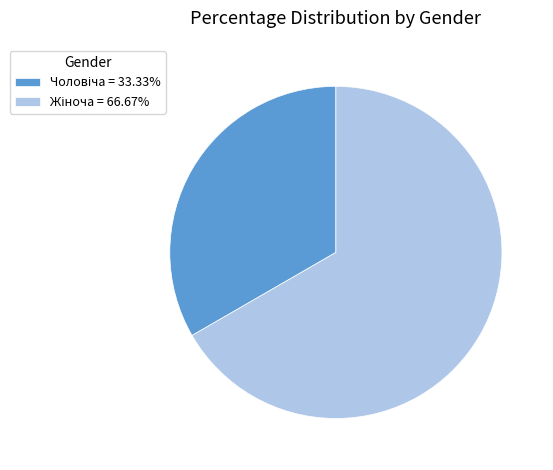

Is there any slice that represents more than half of the pie?

Yes